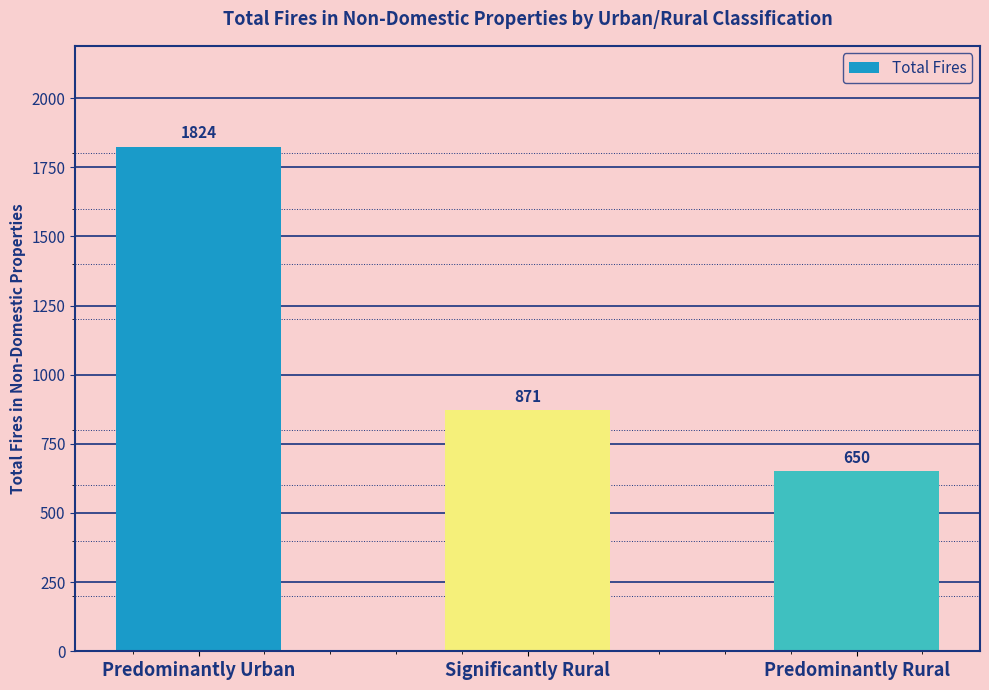

At which label is the value closest to 1237?

Significantly Rural